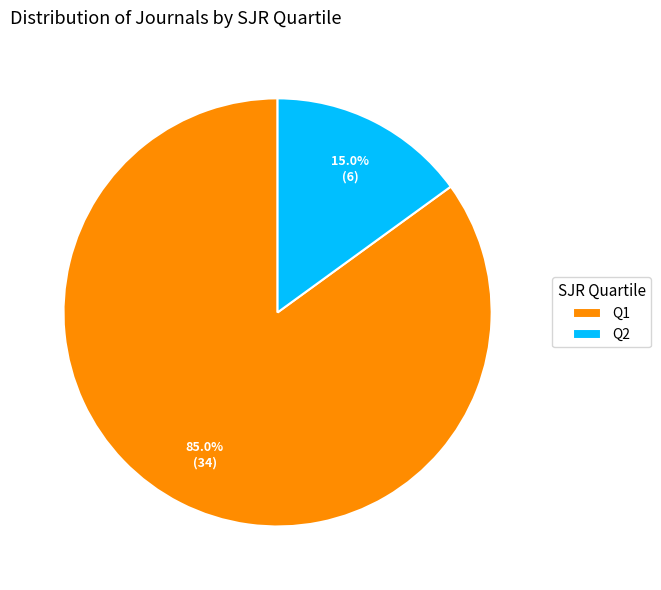

To the nearest percent, what percentage of the pie is Q1?

85%